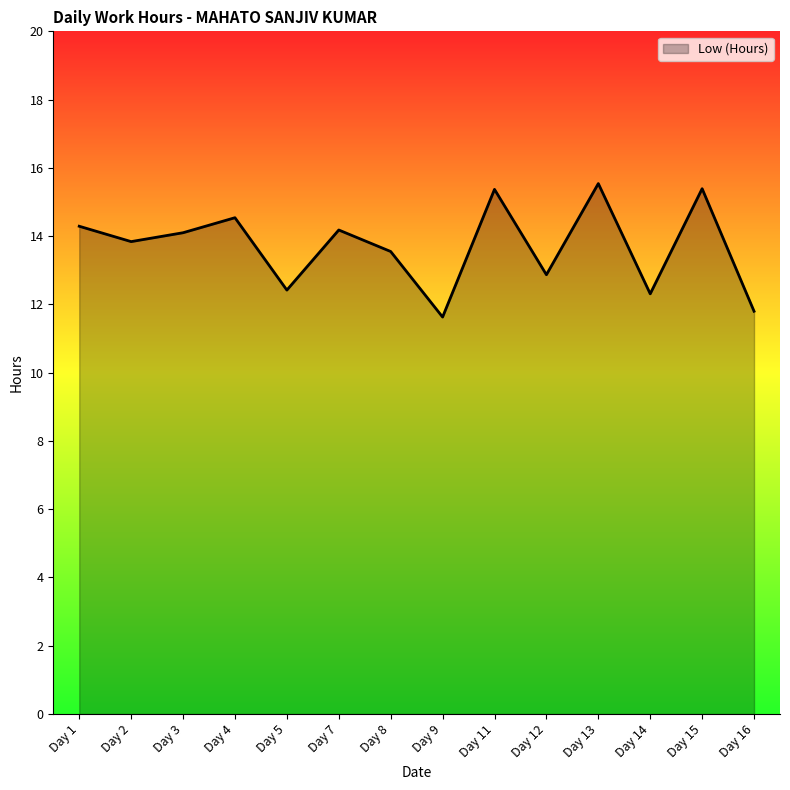

What is the maximum value shown in the chart?

15.5